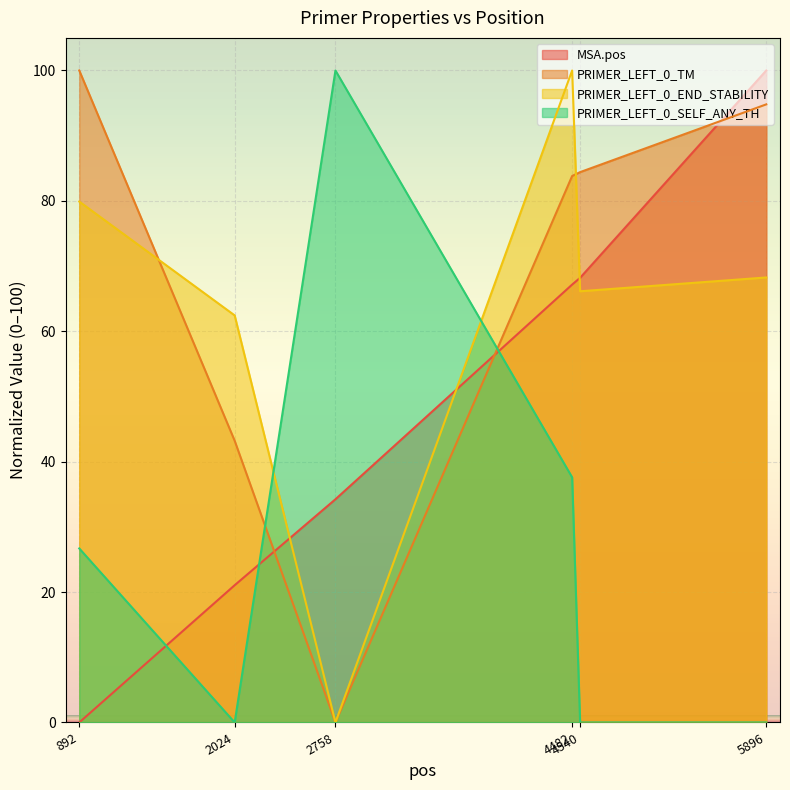

What is the sum of all PRIMER_LEFT_0_TM values?

406.2